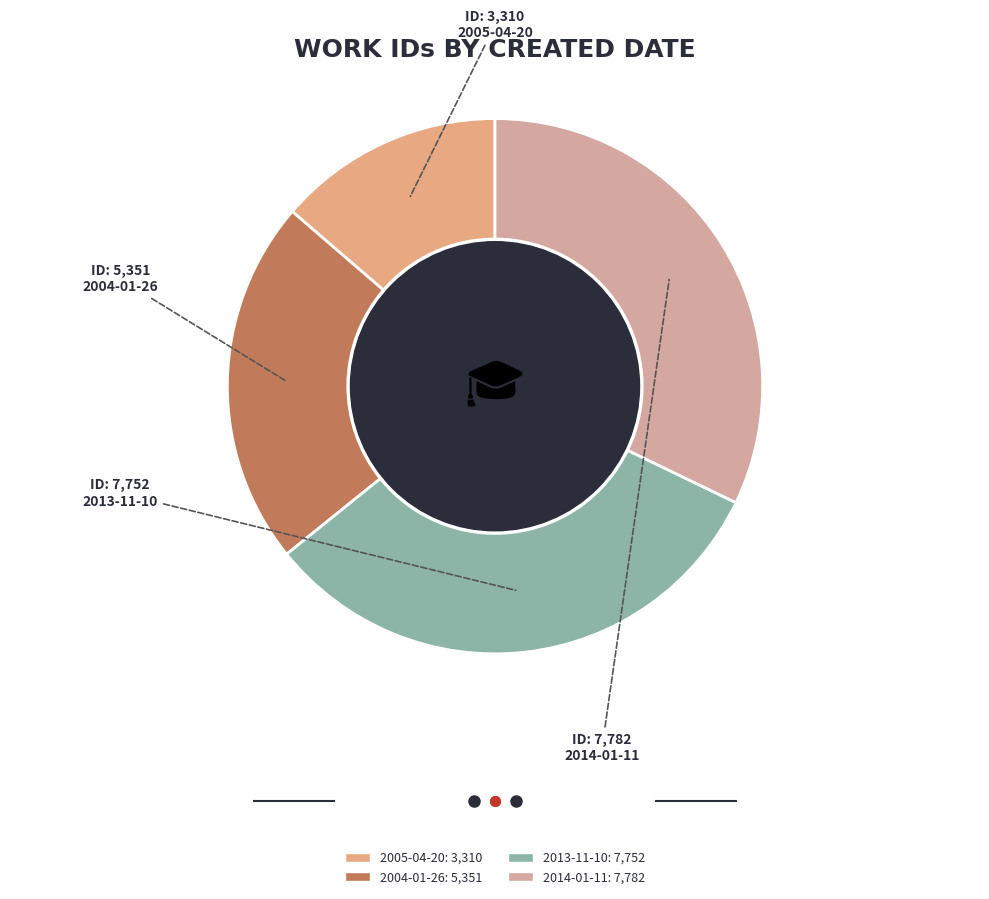

Do 2013-11-10 and 2005-04-20 together represent more than half of the pie?

No